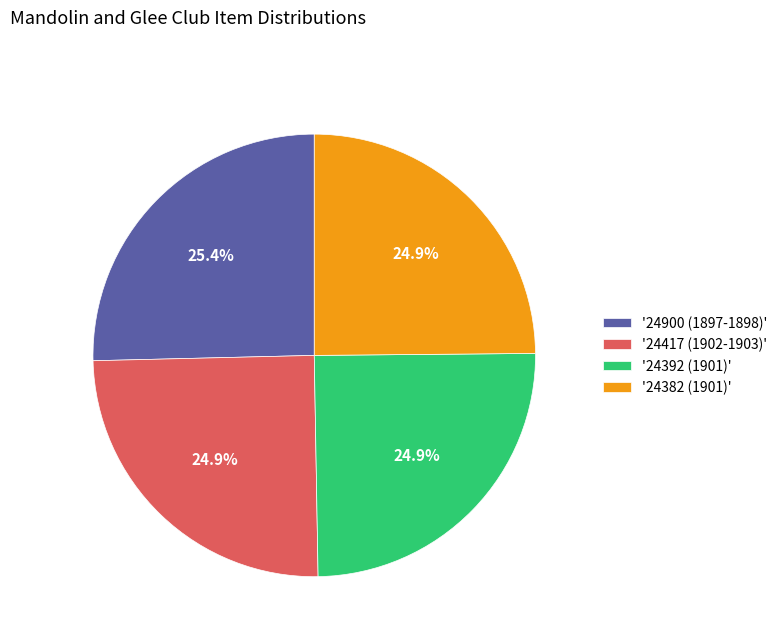

How much of the chart is everything except '24392 (1901)'?

75.1%